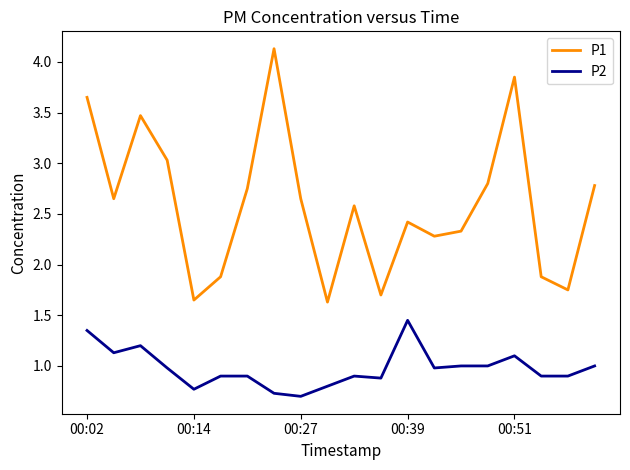

Which series has the largest total across all categories?

P1